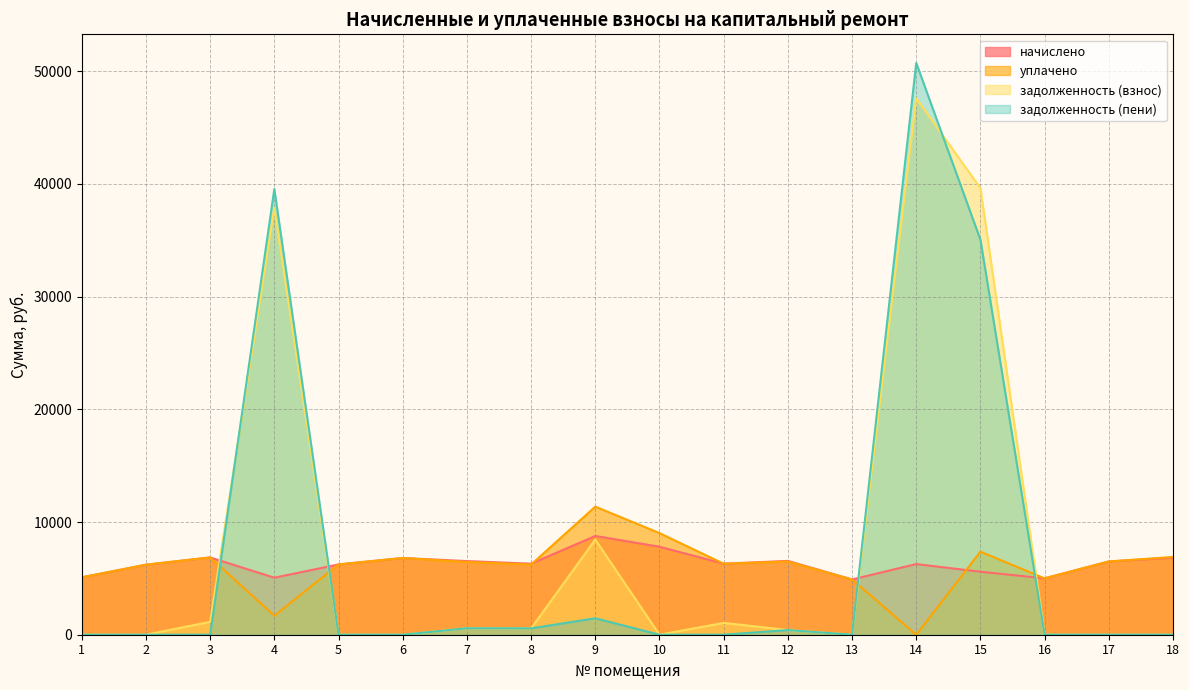

At which label is уплачено closest to 5681?

2